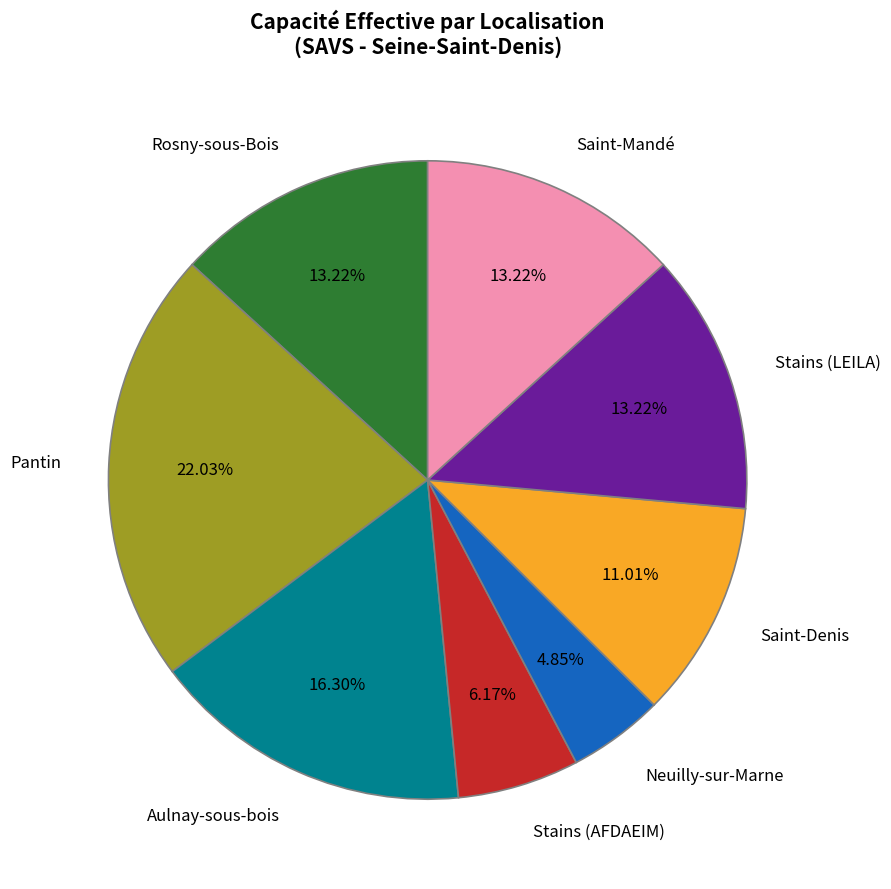

Is there any slice that represents more than half of the pie?

No